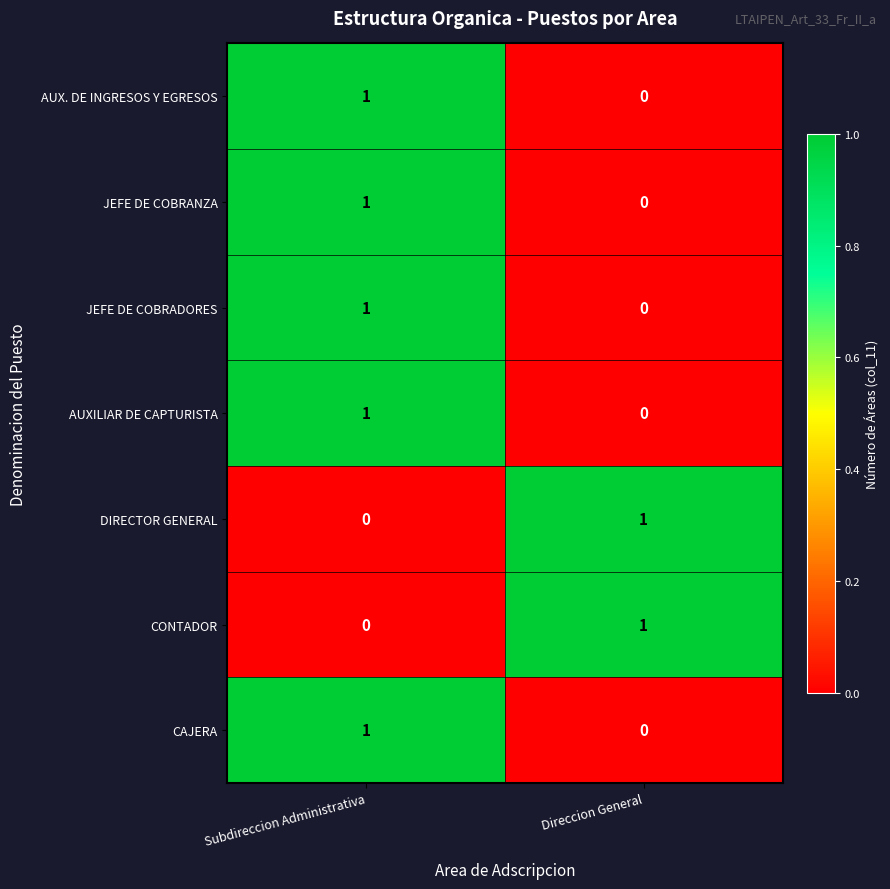

Rank the categories by JEFE DE COBRADORES value from lowest to highest.

Direccion General, Subdireccion Administrativa